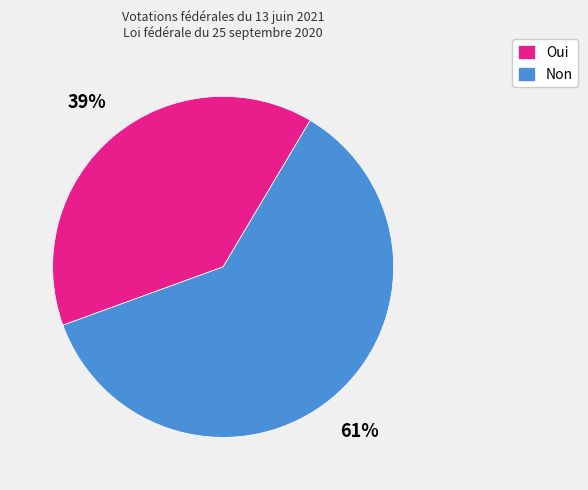

Is there any slice that represents more than half of the pie?

Yes